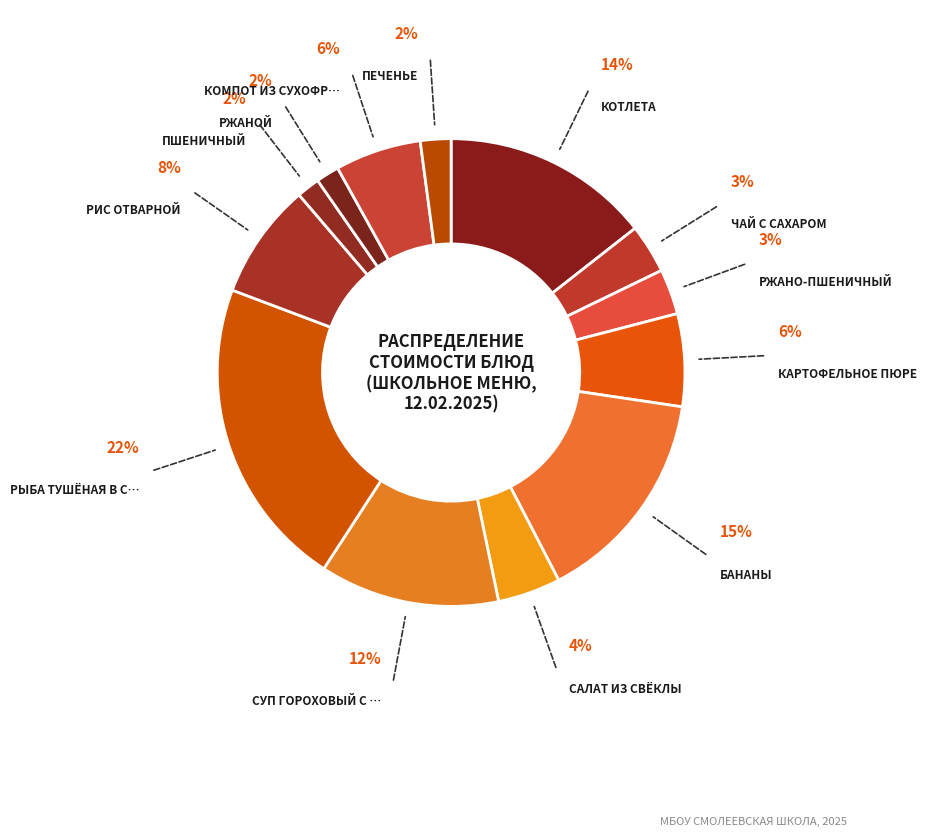

To the nearest percent, what is the difference between the largest and smallest slice percentages?

20%